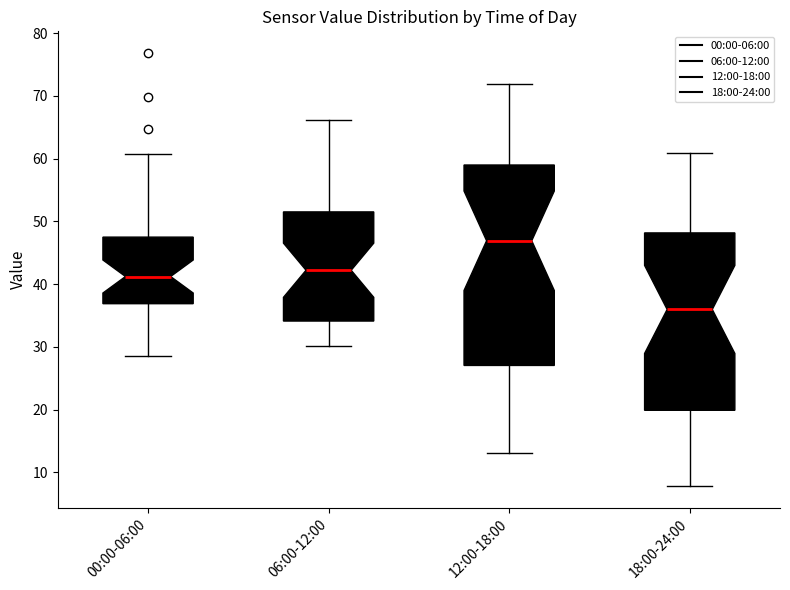

Comparing the boxes themselves (not the whiskers), which one is the tallest?

12:00-18:00